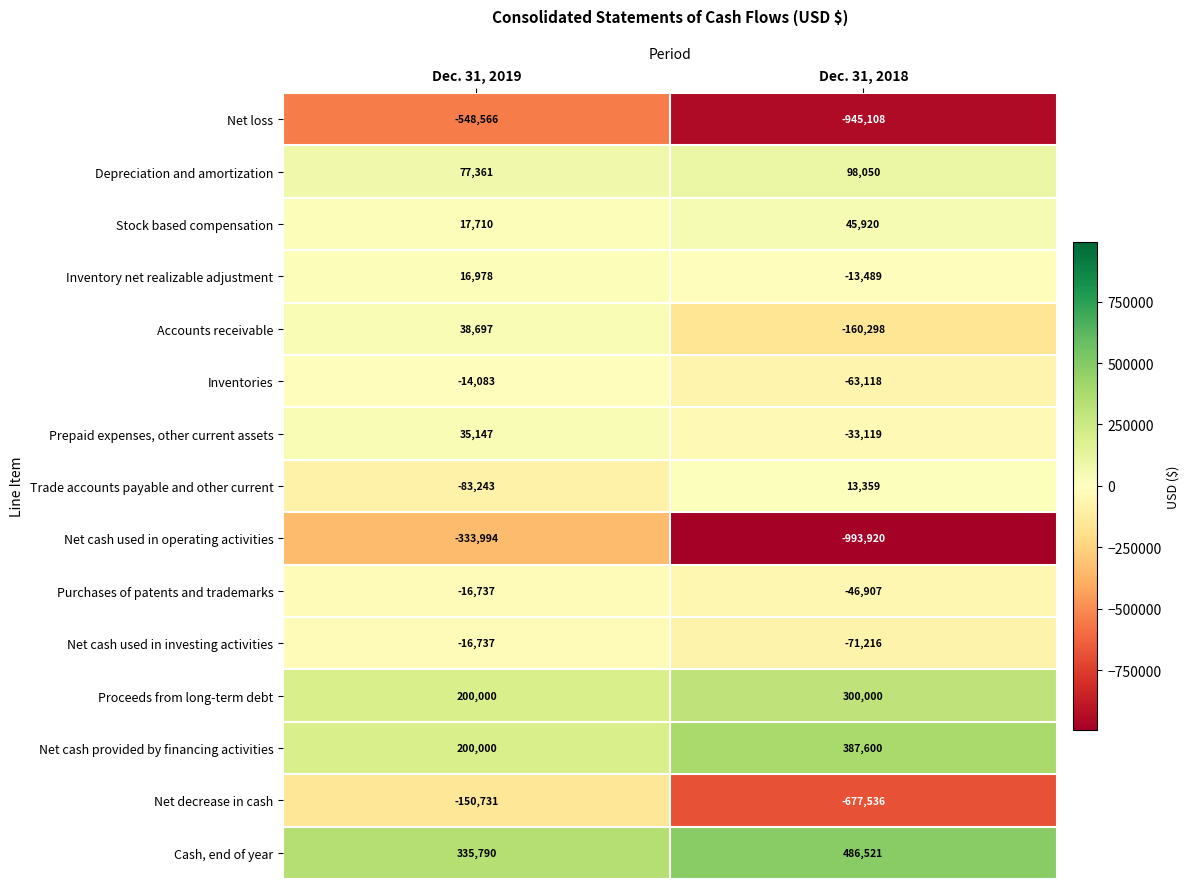

At Dec. 31, 2018, list the series in order from smallest to largest.

Net cash used in operating activities, Net loss, Net decrease in cash, Accounts receivable, Net cash used in investing activities, Inventories, Purchases of patents and trademarks, Prepaid expenses, other current assets, Inventory net realizable adjustment, Trade accounts payable and other current, Stock based compensation, Depreciation and amortization, Proceeds from long-term debt, Net cash provided by financing activities, Cash, end of year